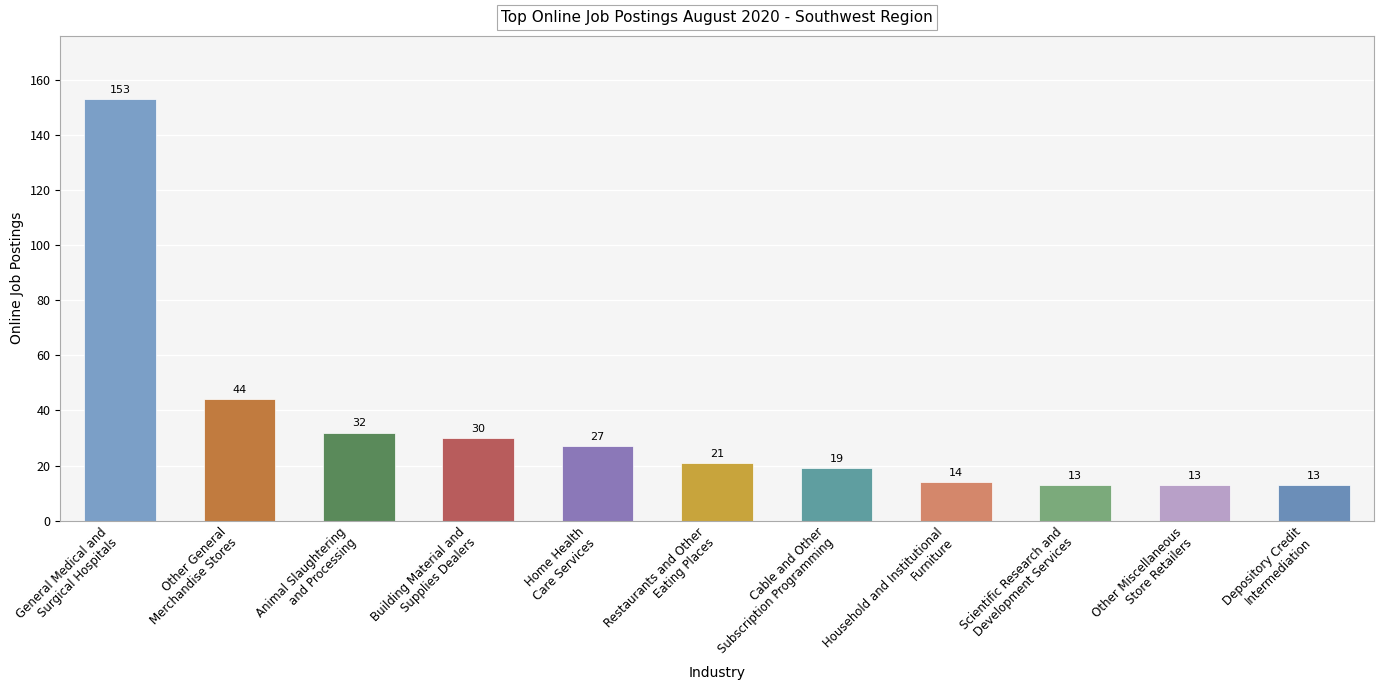

What is the change in value from Building Material and
Supplies Dealers to Depository Credit
Intermediation?

-17